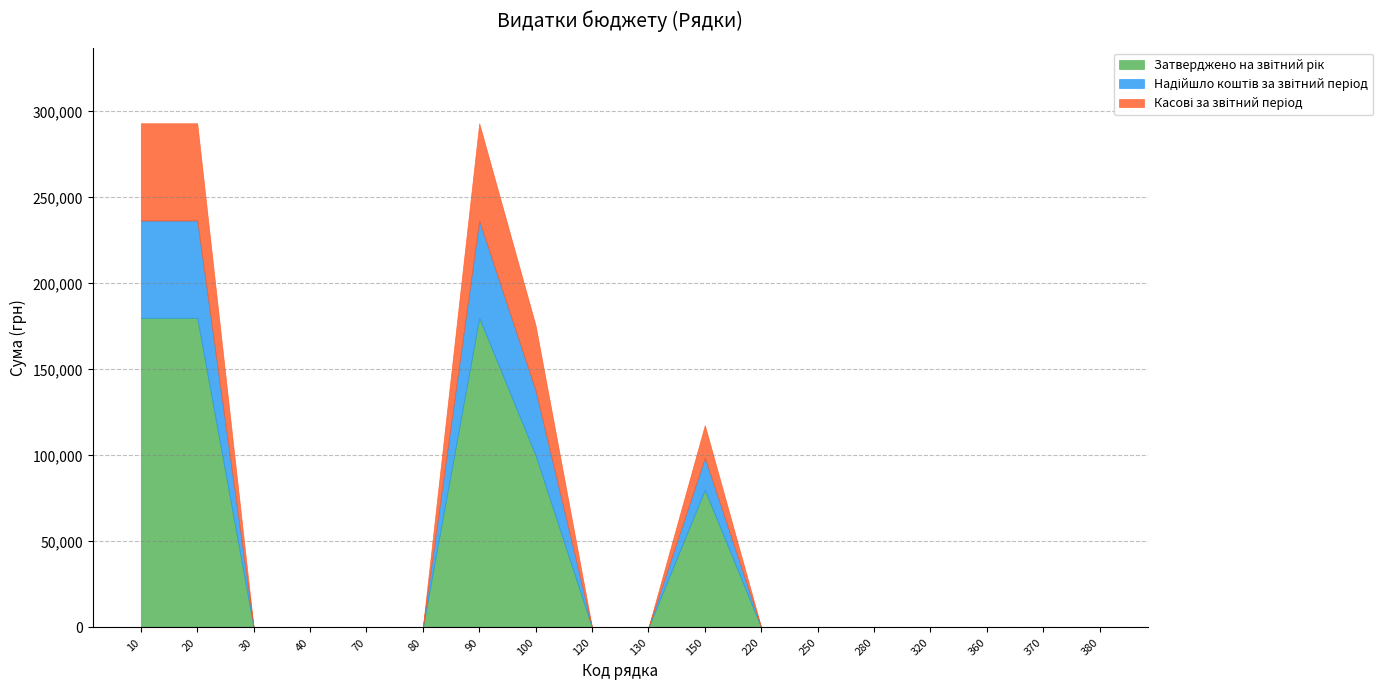

What is the sum of all Касові за звітний період values?

226117.6